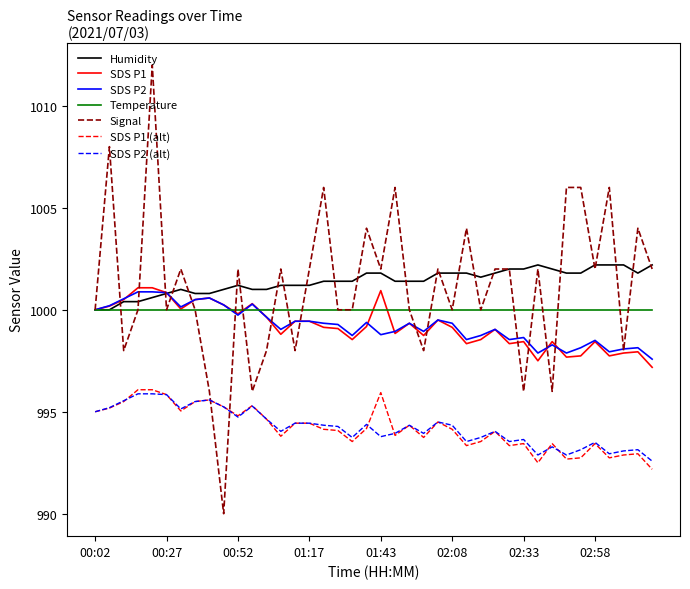

What is the smallest value displayed?

990.0